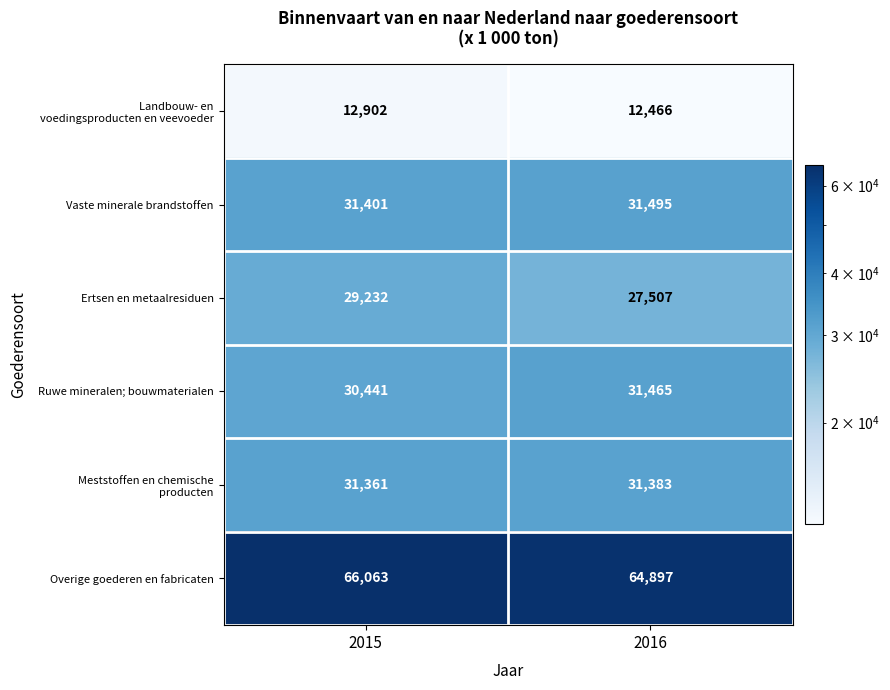

What is the difference between the maximum and minimum values in the Vaste minerale brandstoffen series?

94